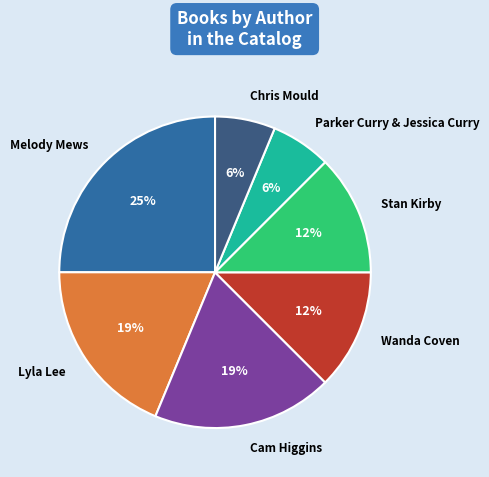

Is there any slice that represents more than half of the pie?

No